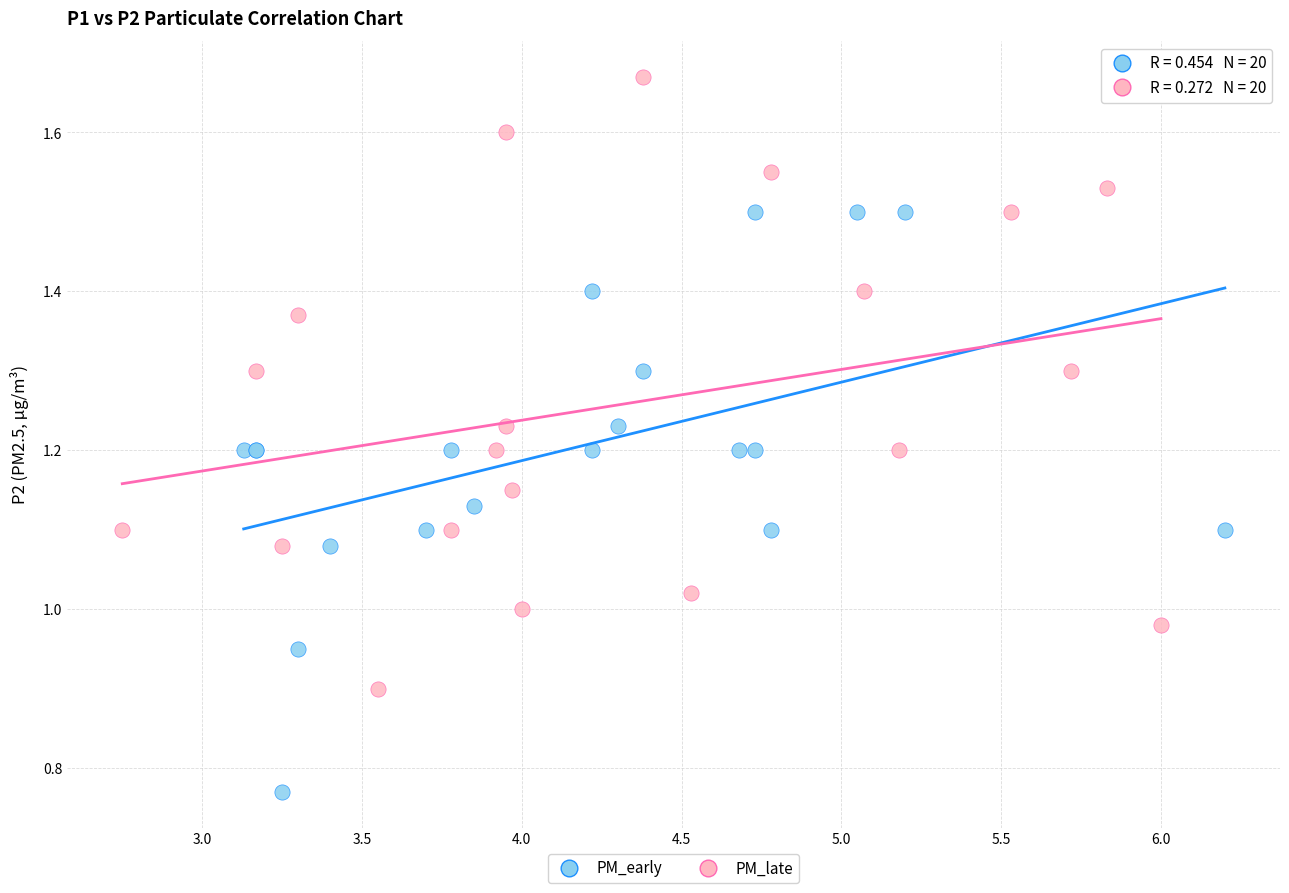

Which series contains the lowest Y value?

PM_early